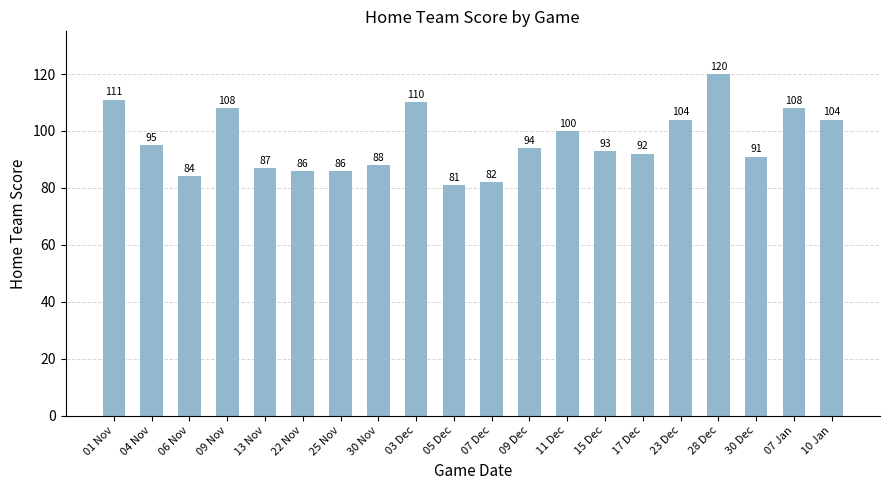

Is it true that the value at 30 Nov is 139?

False